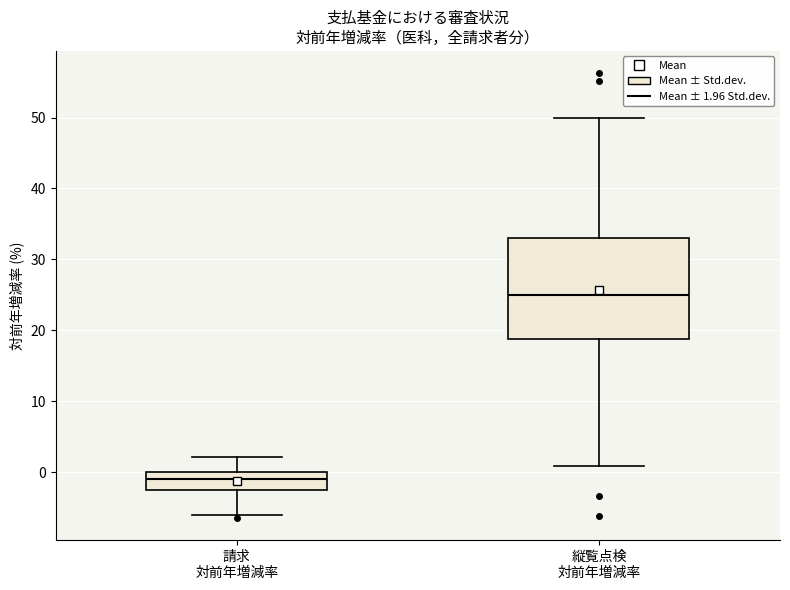

Reading left to right, read every box against the y-axis: the position of its median line, the range the box covers, and the ends of its whiskers. The values are not printed on the chart, so give them approximately, as read against the axis.

請求 対前年増減率: median -1, box -3 to 0, whiskers -6 to 2
縦覧点検 対前年増減率: median 25, box 19 to 33, whiskers 1 to 50